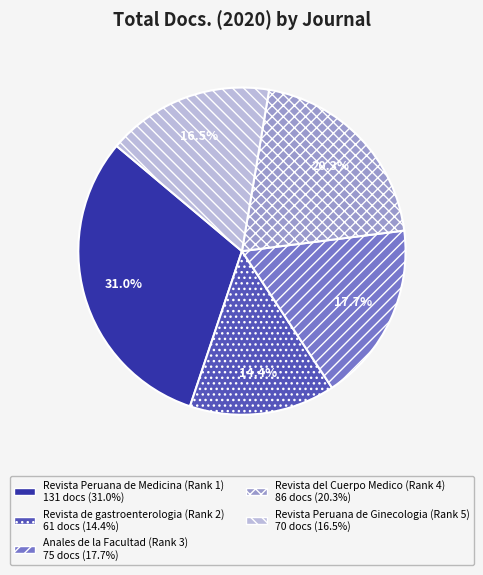

Between Revista Peruana de Medicina (Rank 1) and Revista del Cuerpo Medico (Rank 4), which is larger?

Revista Peruana de Medicina (Rank 1)